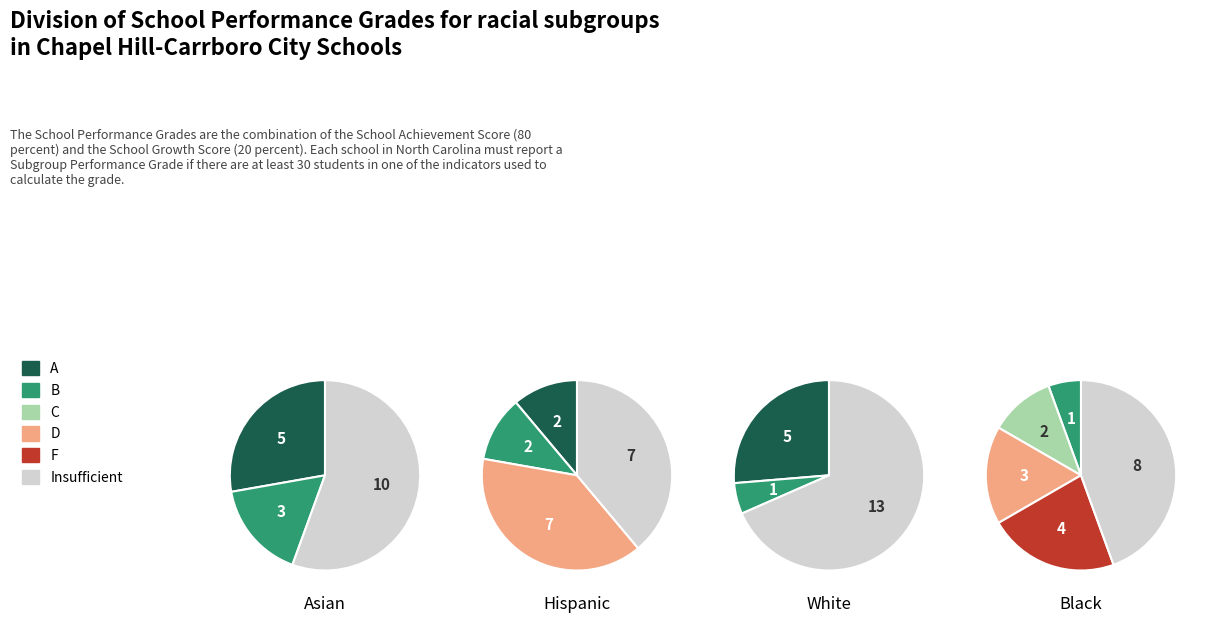

True or false: 6 accounts for 19% of the total.

False